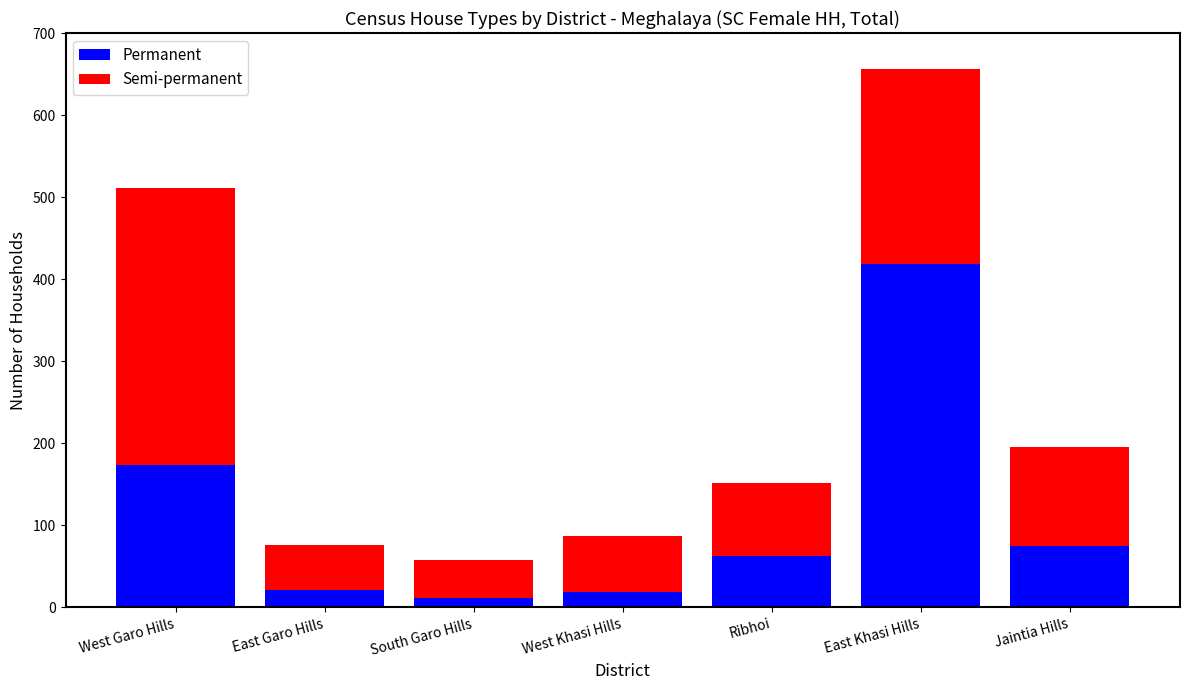

What is the highest value of the Permanent series?

418